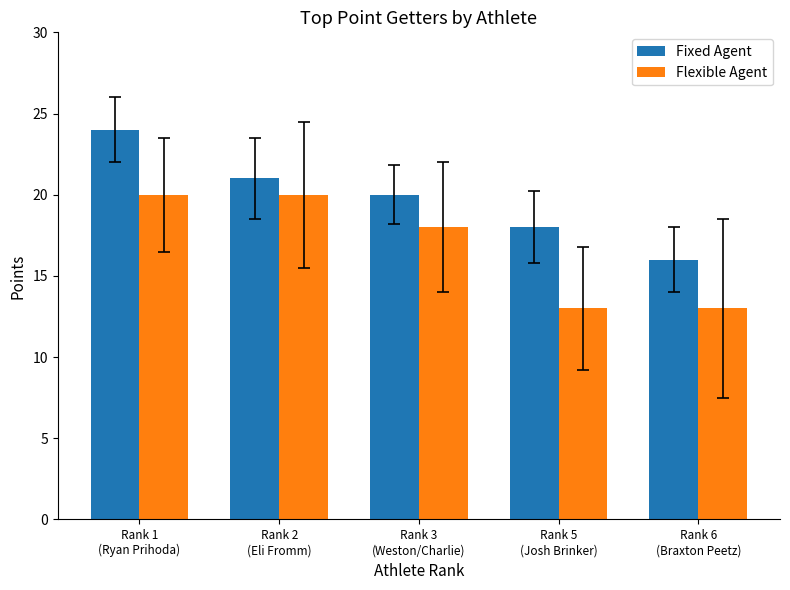

Are the bars grouped side by side (vs. stacked)?

Yes